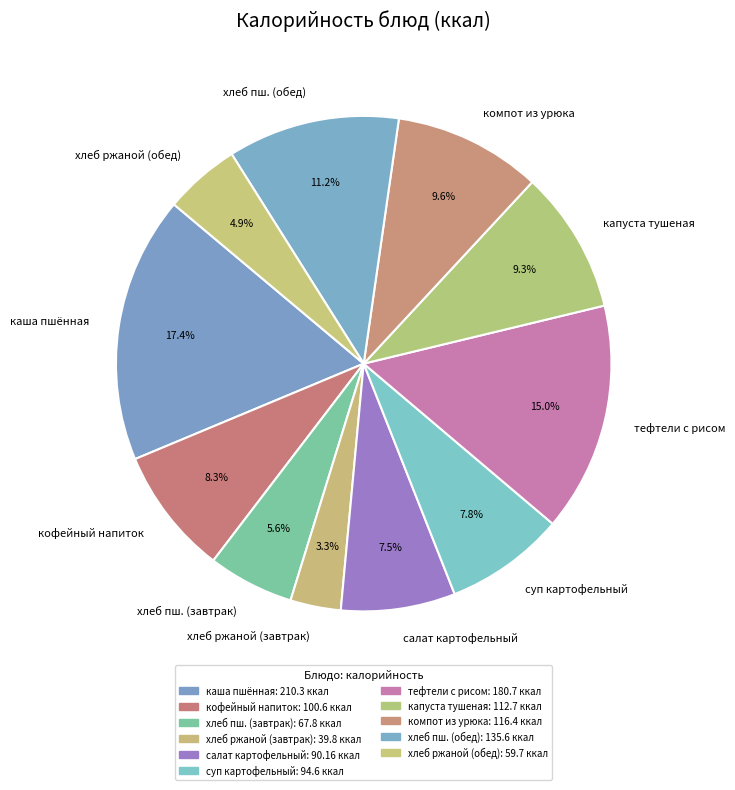

Approximately how many times larger is the value at хлеб пш. (завтрак) compared to каша пшённая?

0.3